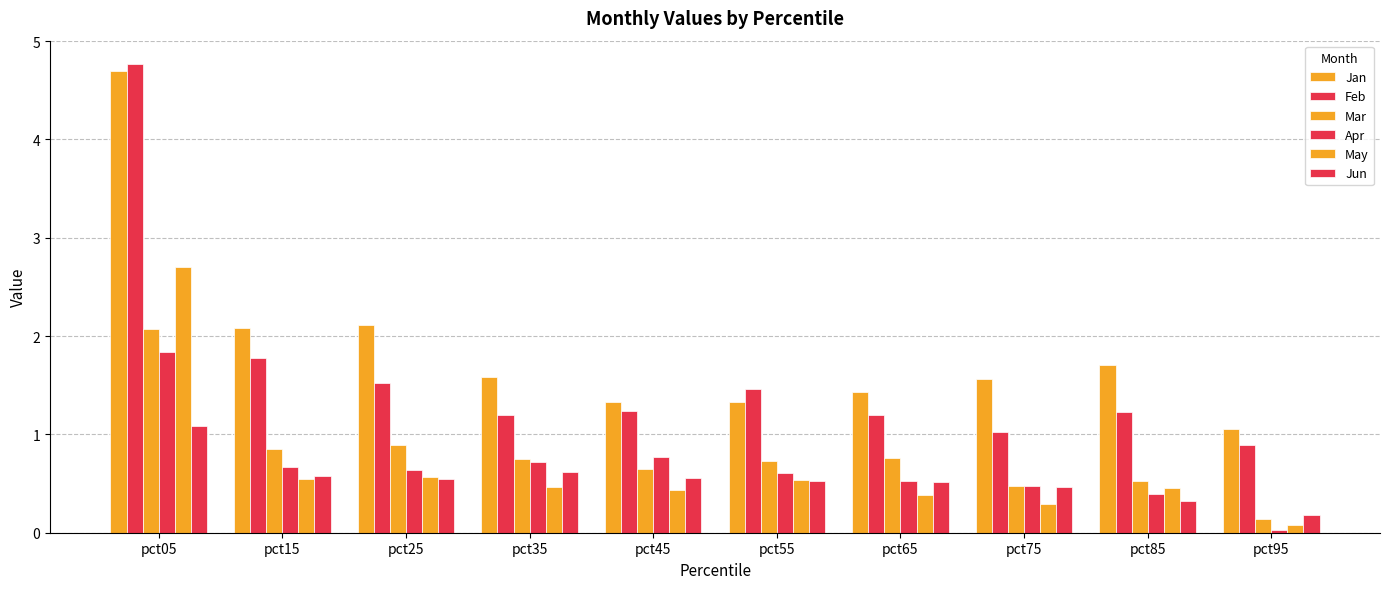

How many bars are there in total?

60